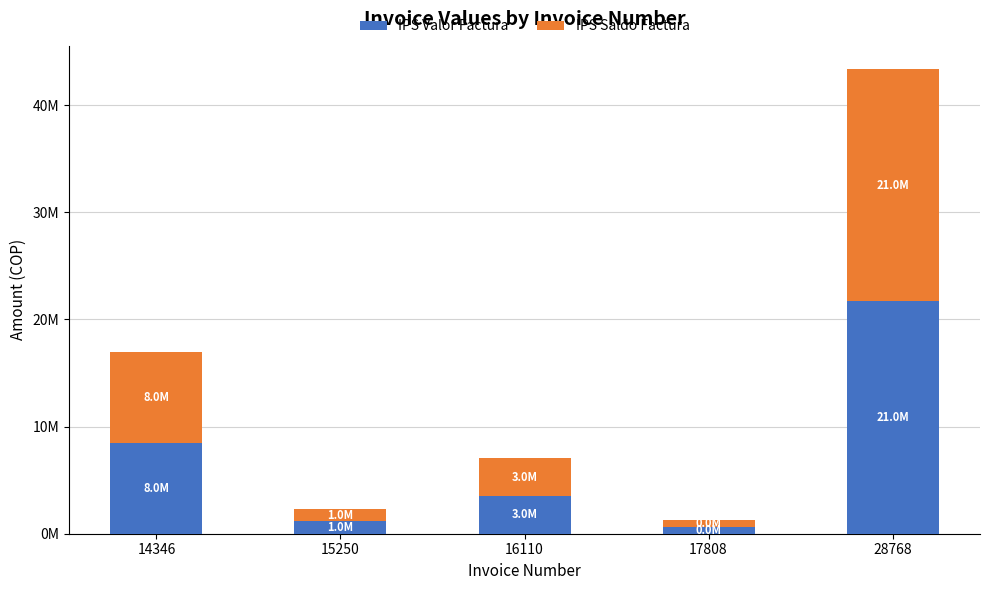

What value does the IPS Valor Factura series have at 14346?

8466676.0